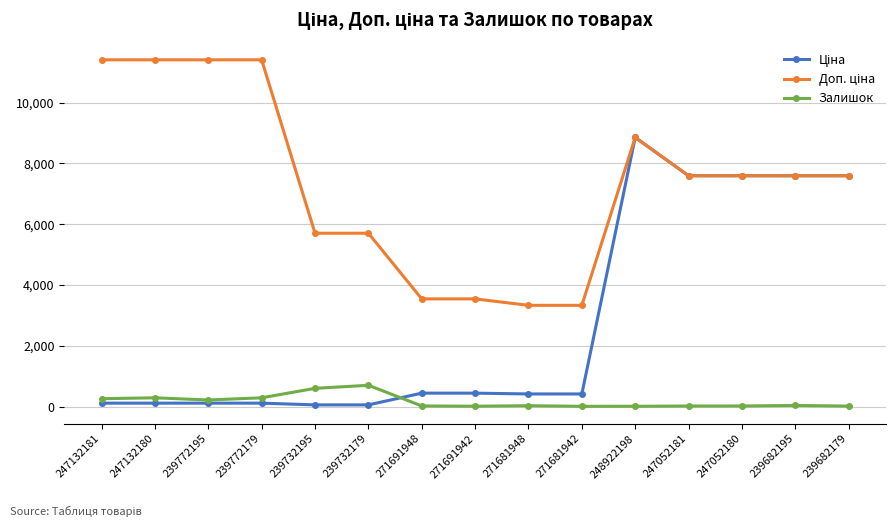

The Залишок series shows 260.0 at 247132181. True or false?

True